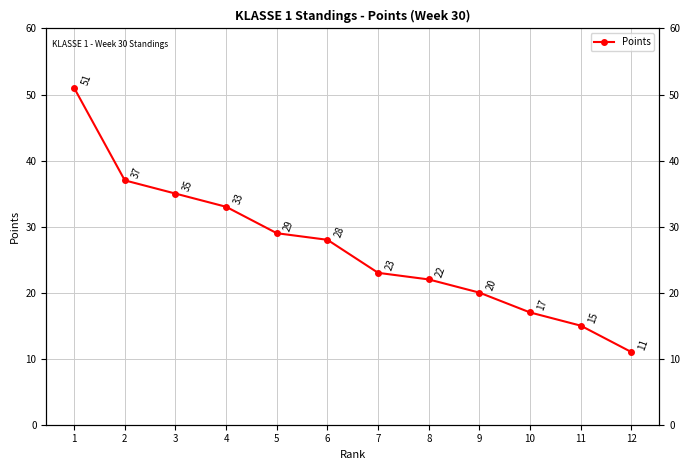

What is the value of the 6th point from the left?

28